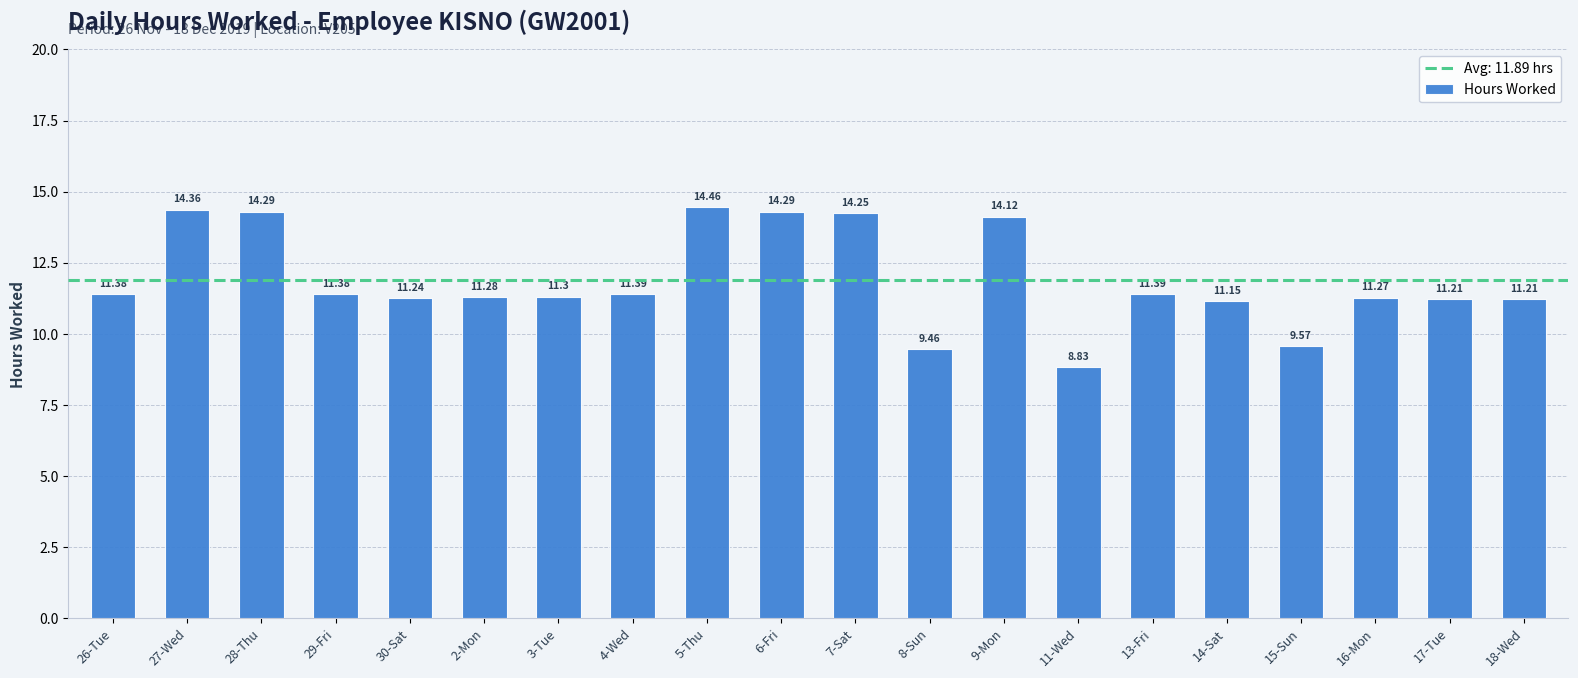

What position from the right is 9-Mon?

8